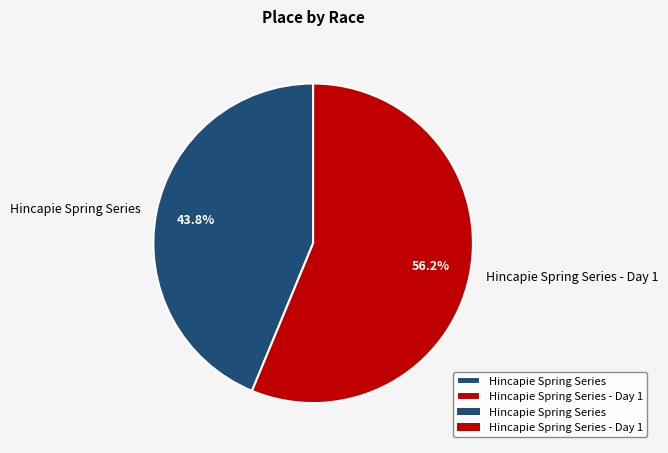

To the nearest percent, what is the average slice percentage?

50%